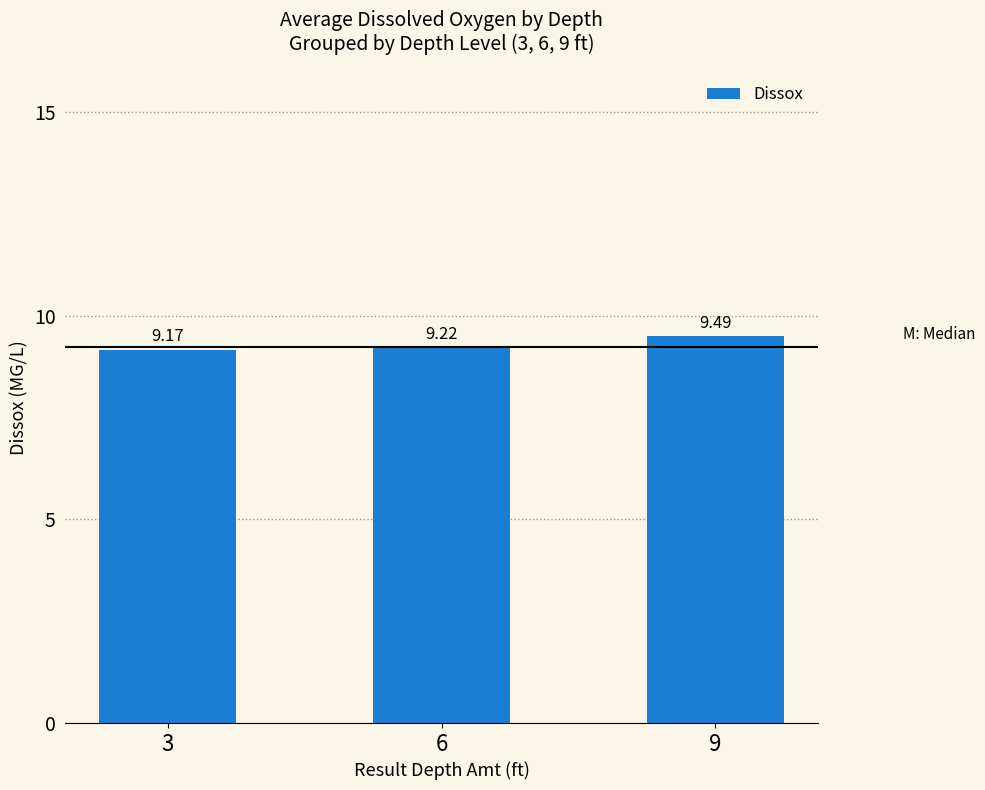

Is it true that the value at 9 is 9.5?

True